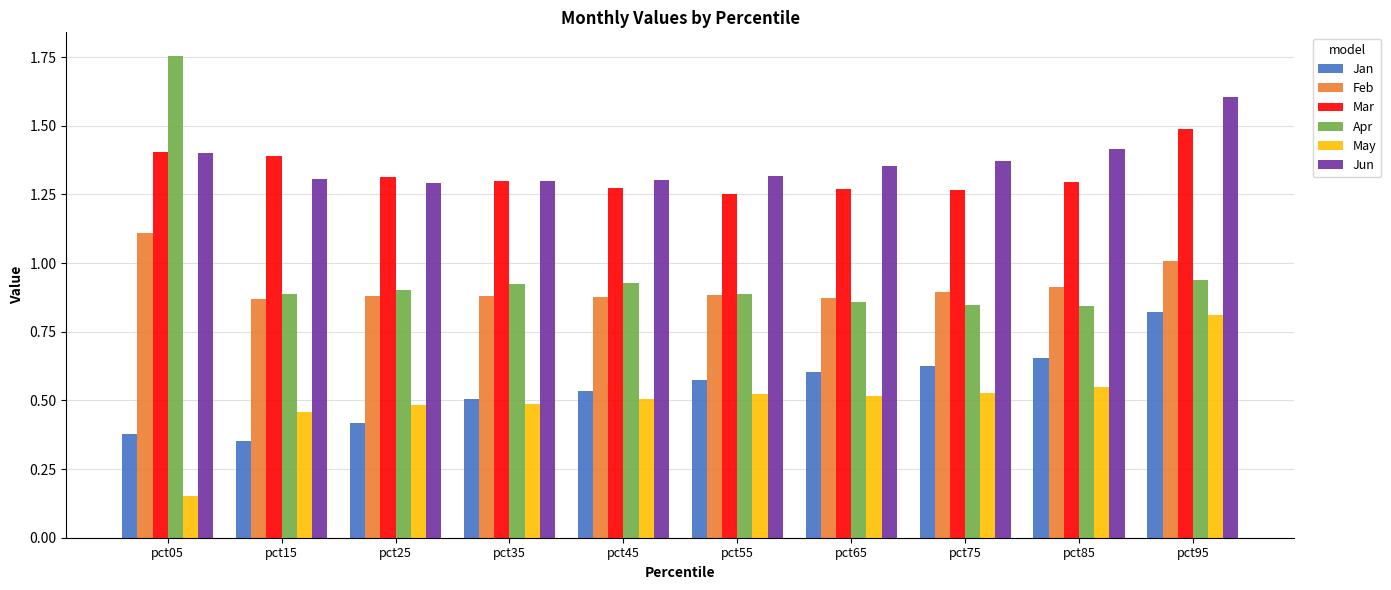

How many categories are shown in the chart?

10